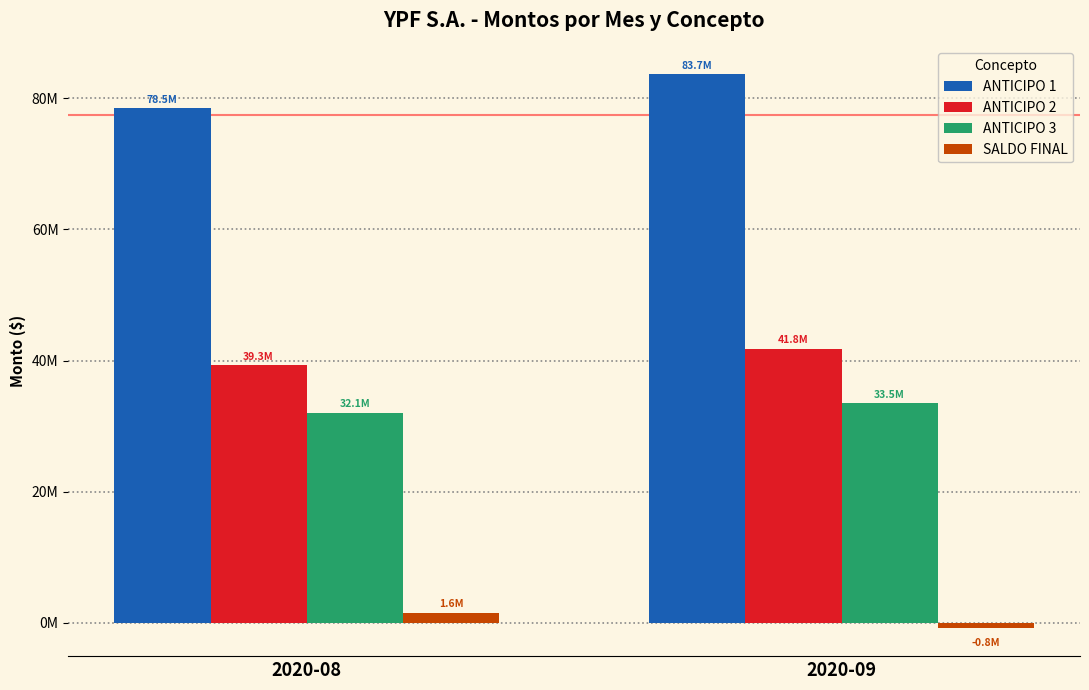

List the labels in order of ANTICIPO 3 value, largest first.

2020-09, 2020-08